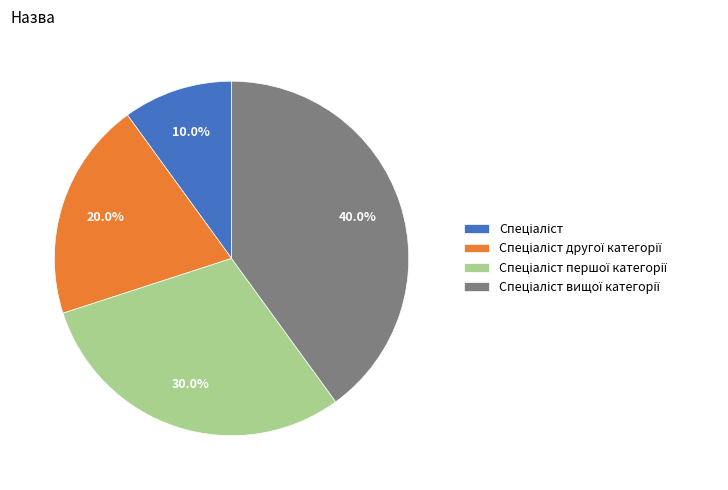

Count the number of slices in the pie.

4